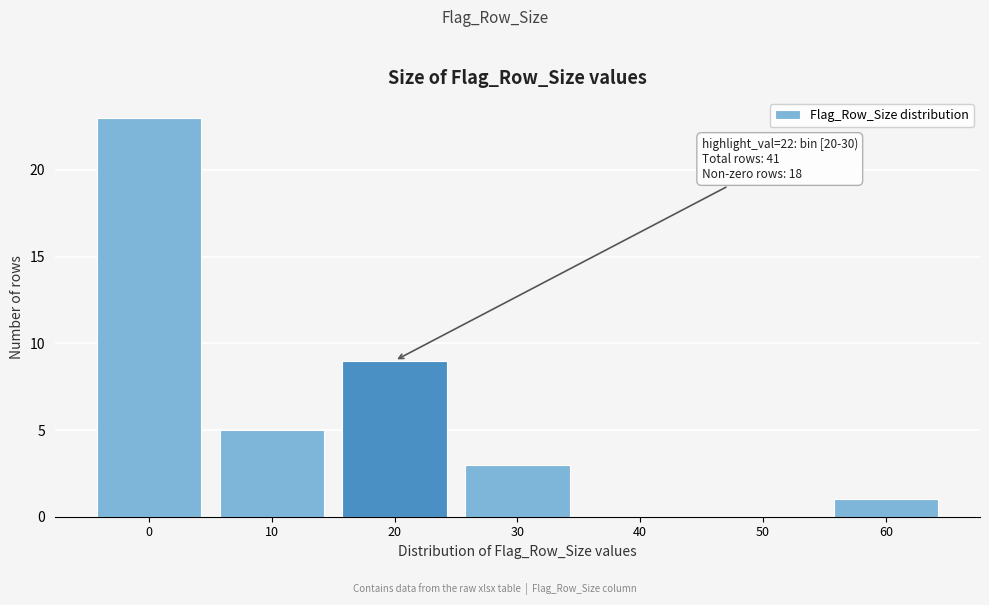

Reading right to left, extract all data points from this chart.

60=1	50=0	40=0	30=3	20=9	10=5	0=23